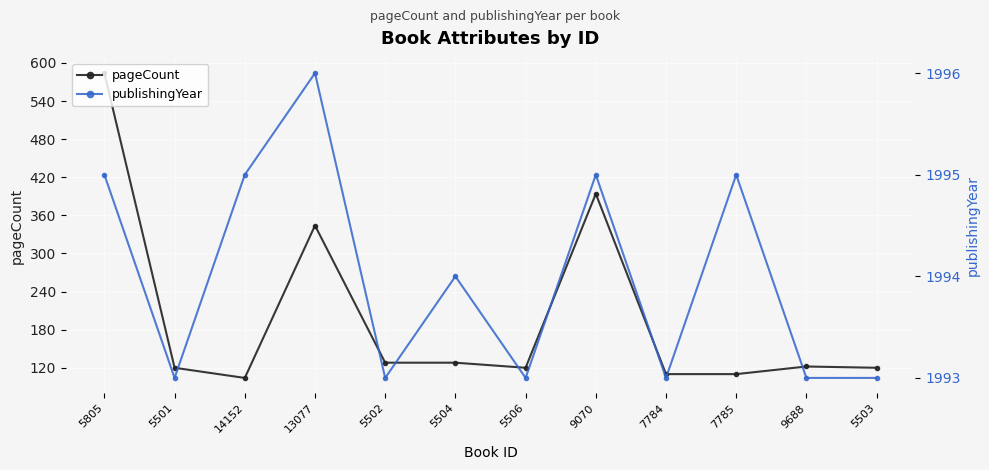

What is the difference between the publishingYear values at 5506 and 7785?

2